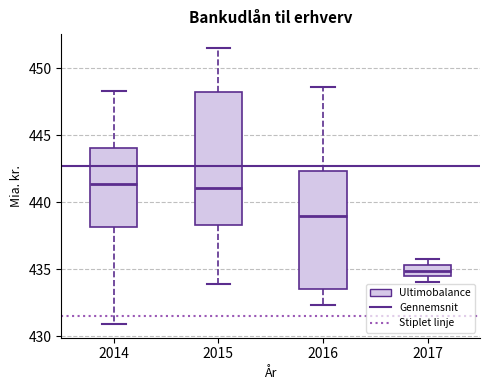

Which box has the lowest median line?

2017